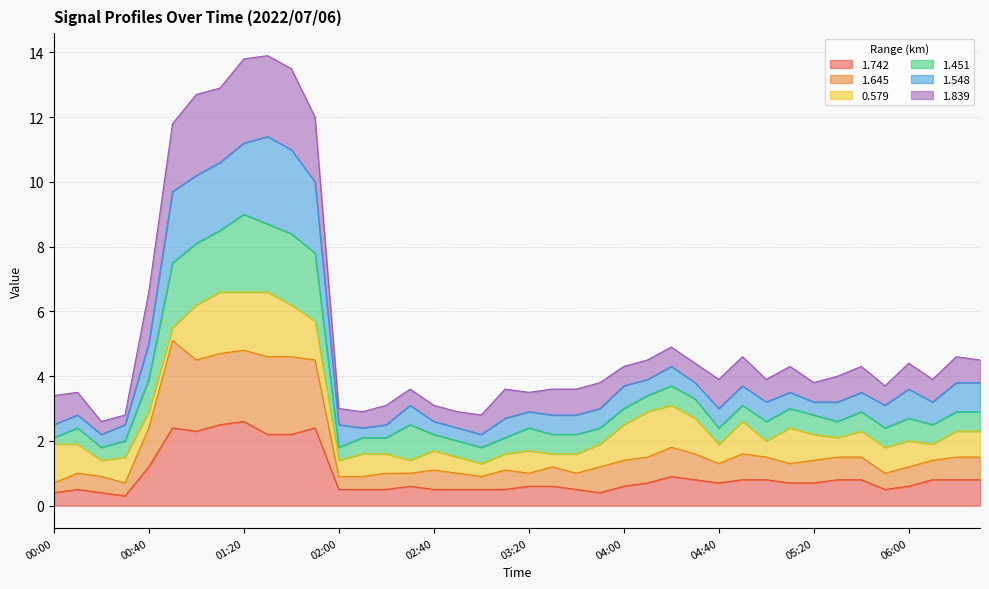

At which category is the sum across all series the highest?

01:20